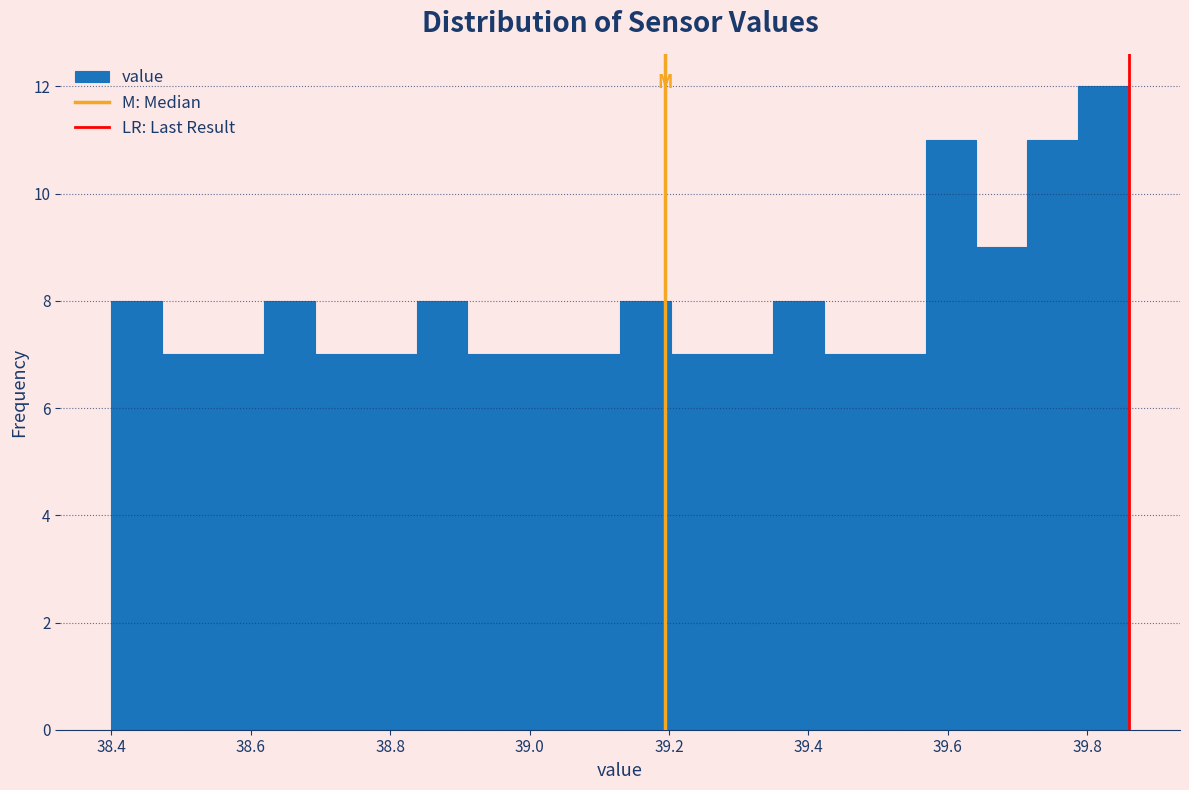

Around what value on the x-axis is the tallest bar? Give the approximate position of its centre, as read against the axis.

39.82